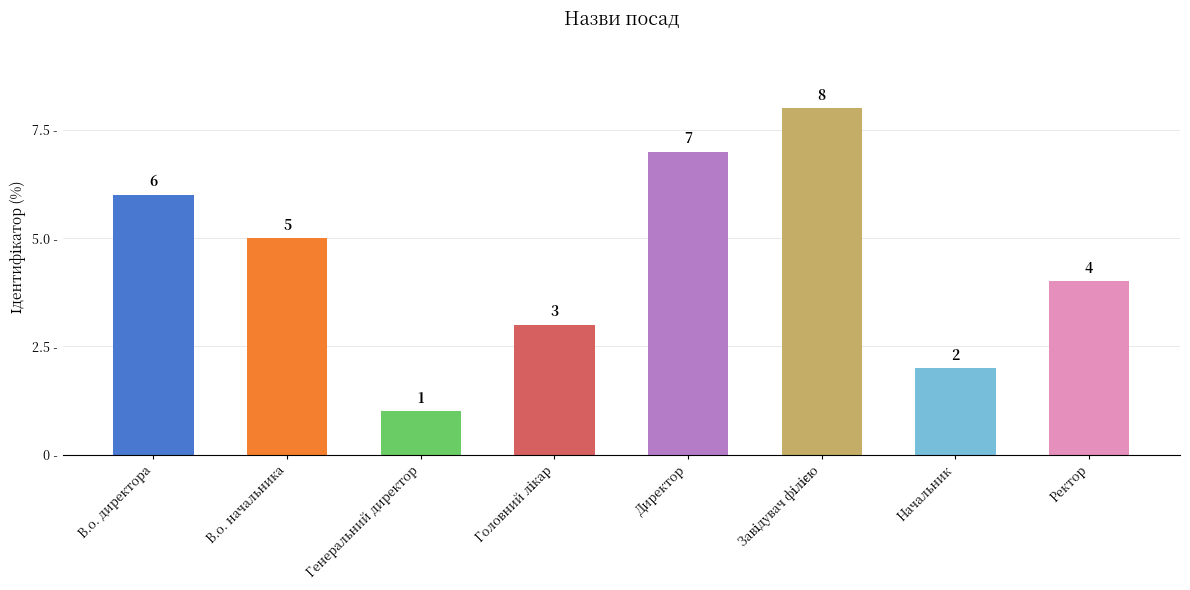

What position from the right is Ректор?

1